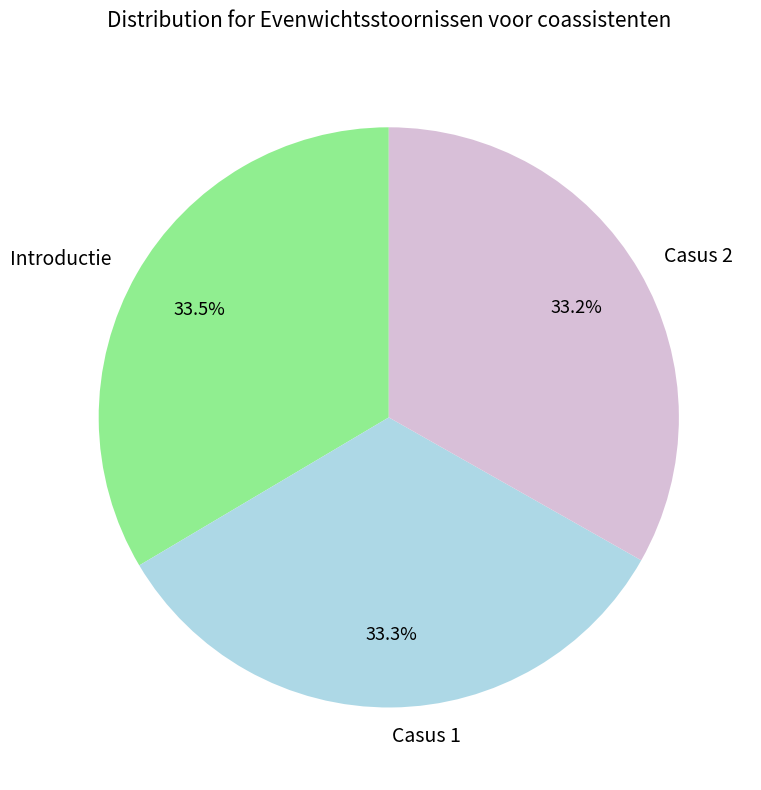

Is there a majority slice in this chart?

No